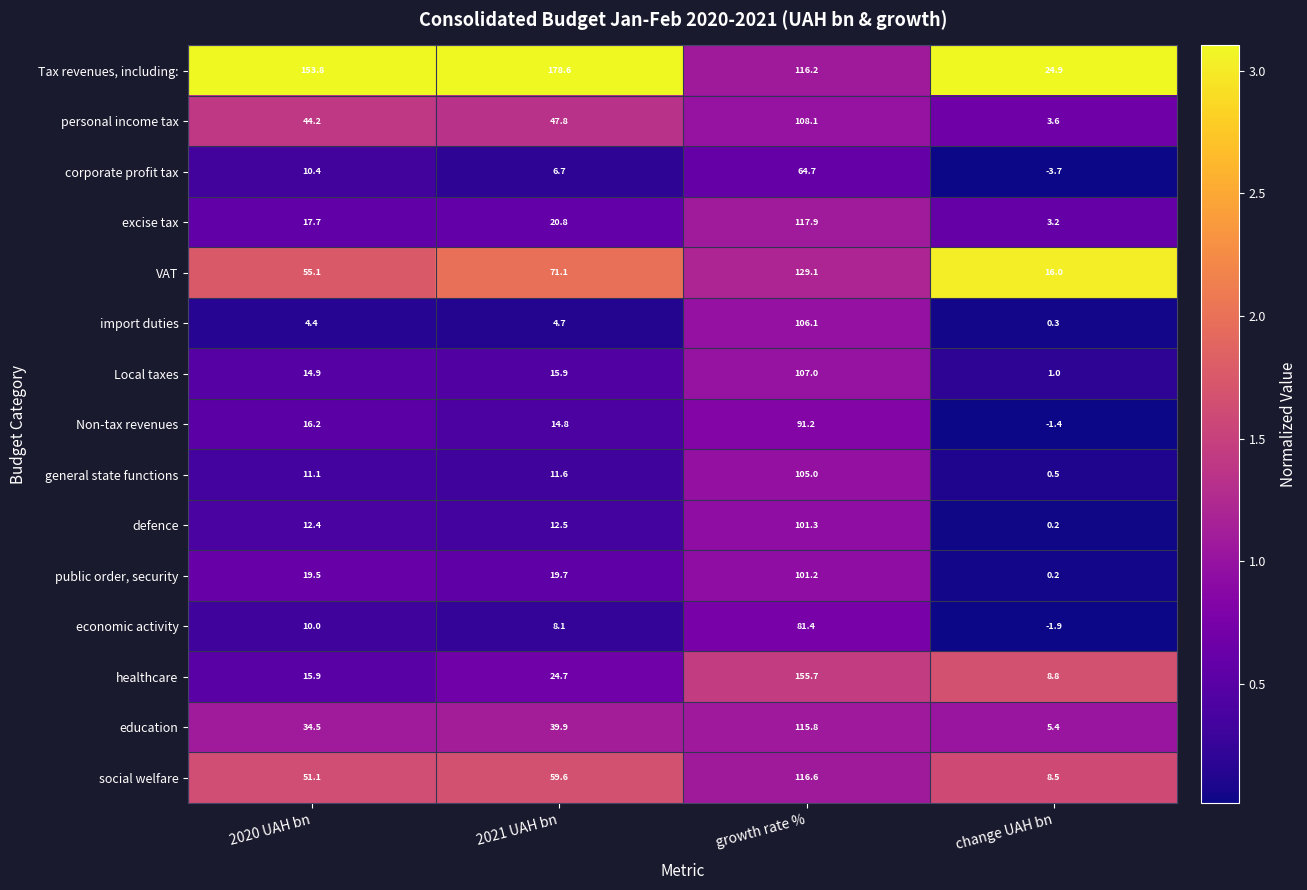

At which label is corporate profit tax closest to 30?

2020 UAH bn